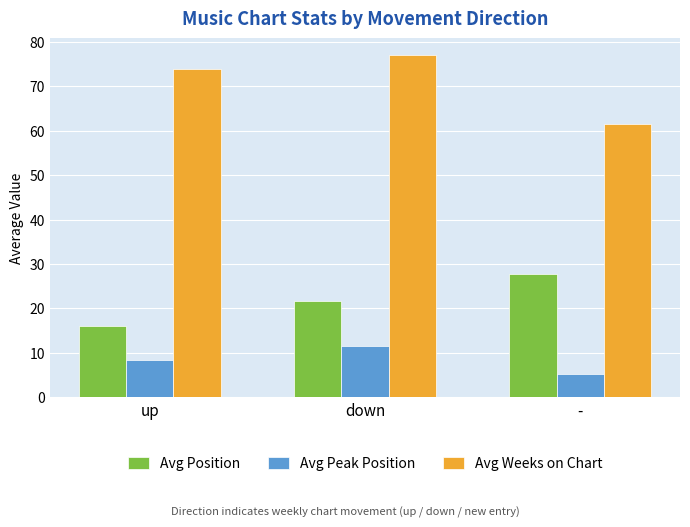

What value does the Avg Peak Position series have at up?

8.3